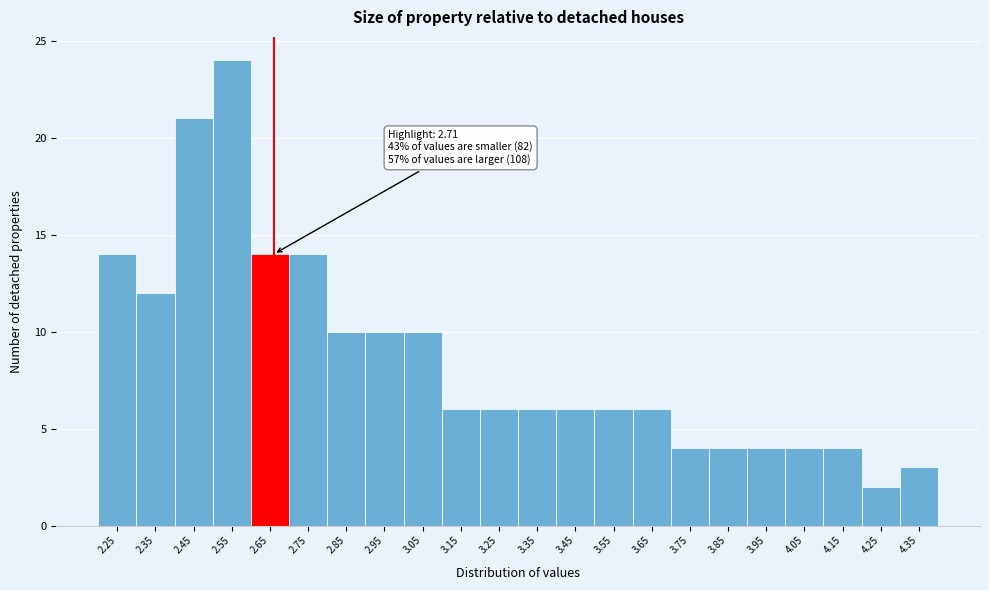

Reading left to right, extract all data points from this chart.

2.25=14	2.35=12	2.45=21	2.55=24	2.65=14	2.75=14	2.85=10	2.95=10	3.05=10	3.15=6	3.25=6	3.35=6	3.45=6	3.55=6	3.65=6	3.75=4	3.85=4	3.95=4	4.05=4	4.15=4	4.25=2	4.35=3